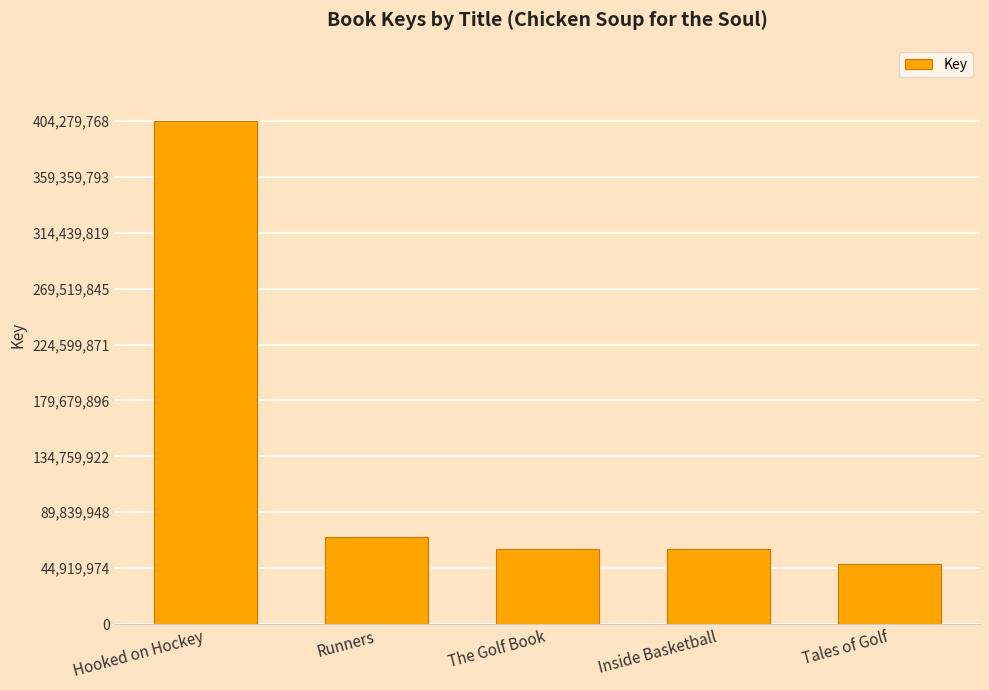

What is the approximate value at Hooked on Hockey?

404279768